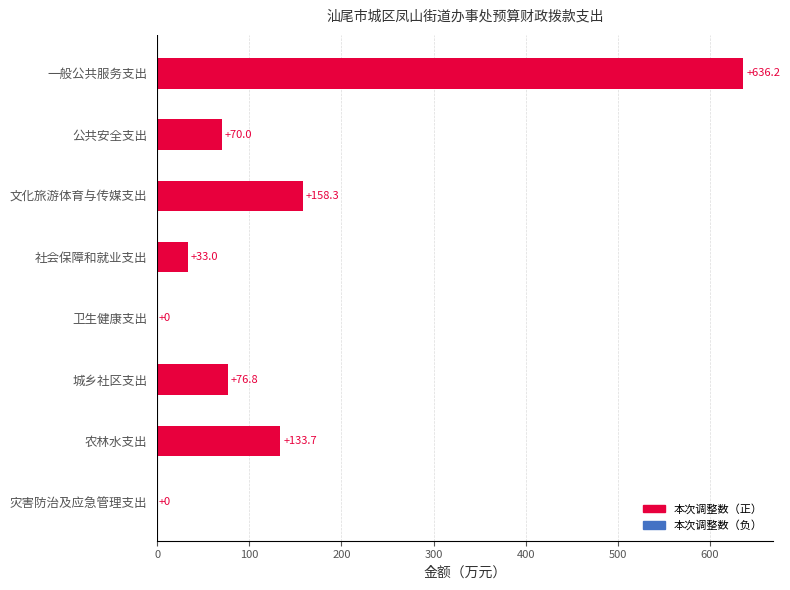

What is the ratio of the value at 社会保障和就业支出 to the value at 公共安全支出?

0.5